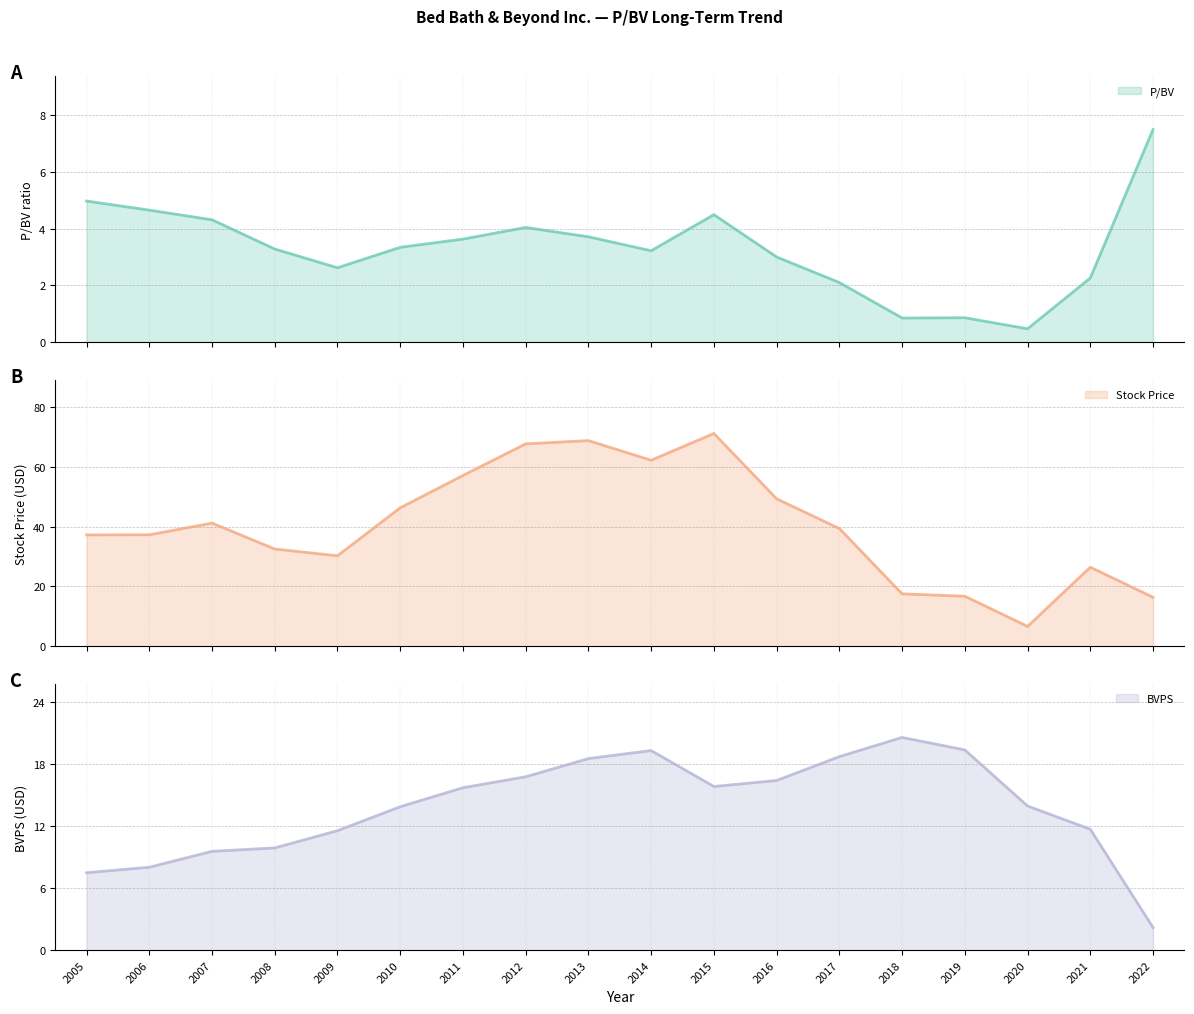

Reading right to left, transcribe all the data shown in this chart.

P/BV: 7.5	2.3	0.5	0.9	0.8	2.1	3.0	4.5	3.2	3.7	4.0	3.6	3.3	2.6	3.3	4.3	4.7	5.0
Stock Price: 16.3	26.4	6.6	16.7	17.5	39.4	49.3	71.2	62.2	68.8	67.7	57.1	46.3	30.2	32.5	41.2	37.3	37.2
BVPS: 2.2	11.7	13.9	19.4	20.6	18.7	16.4	15.8	19.3	18.5	16.8	15.7	13.9	11.6	9.9	9.6	8.0	7.5